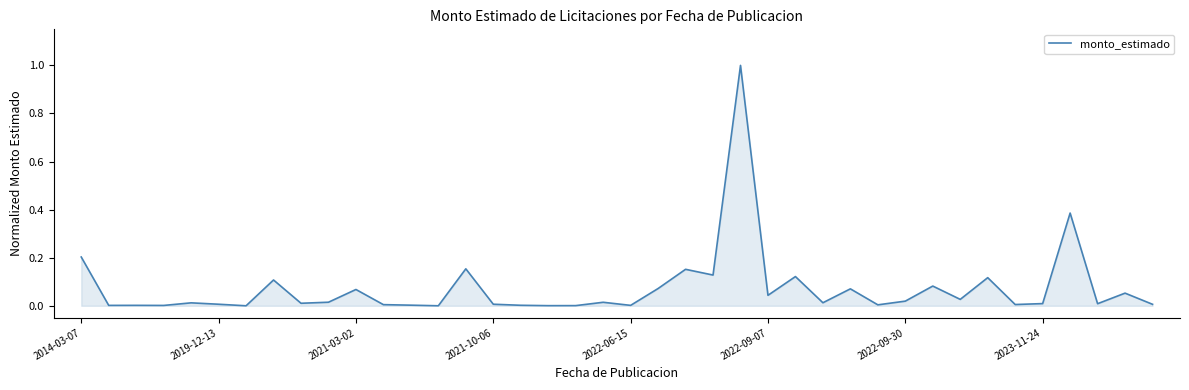

What is the maximum value shown in the chart?

1.0